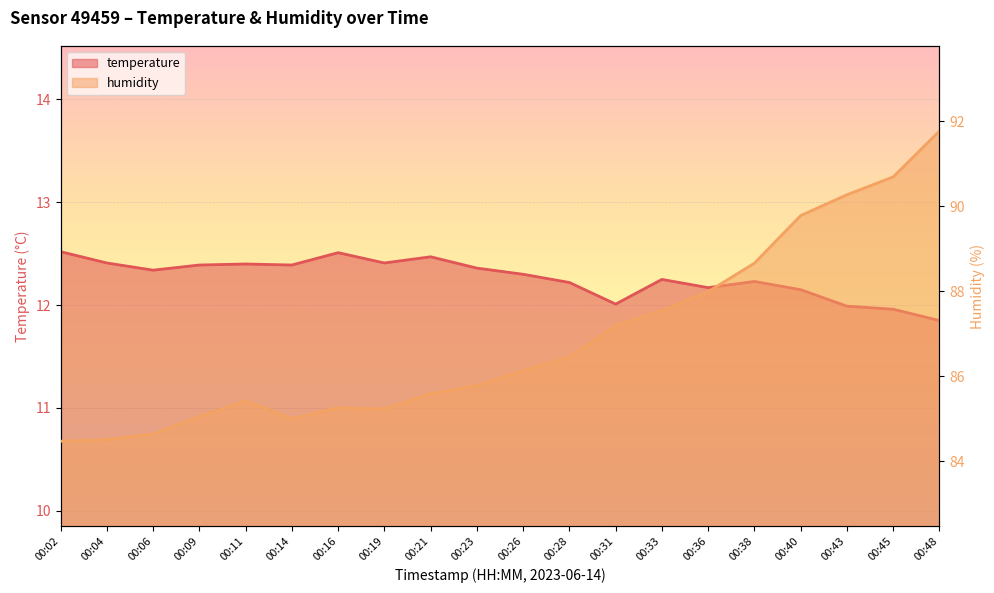

At which category is the sum across all series the highest?

00:48